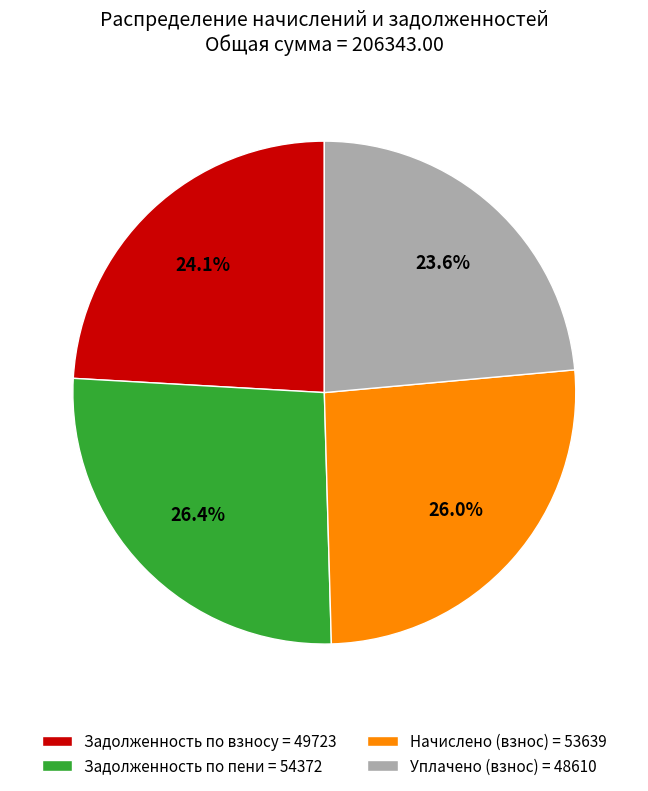

How many segments does this pie chart have?

4